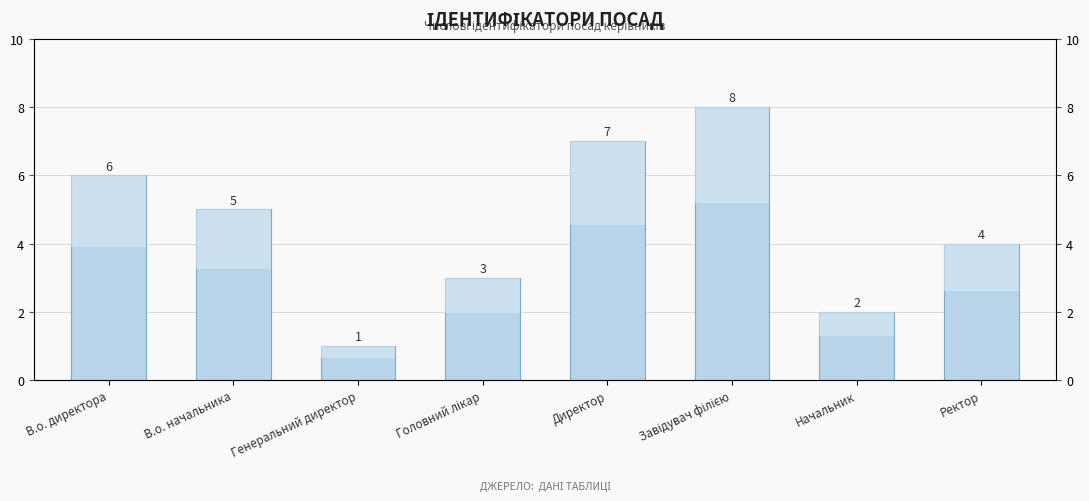

What position from the right is Ректор?

1